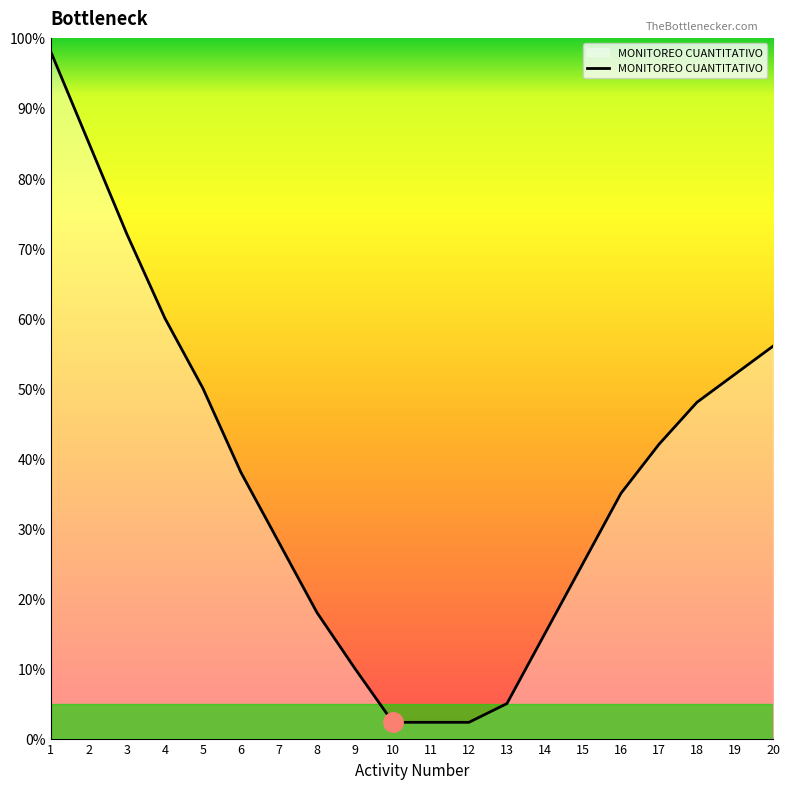

Does the chart have visible grid lines?

No